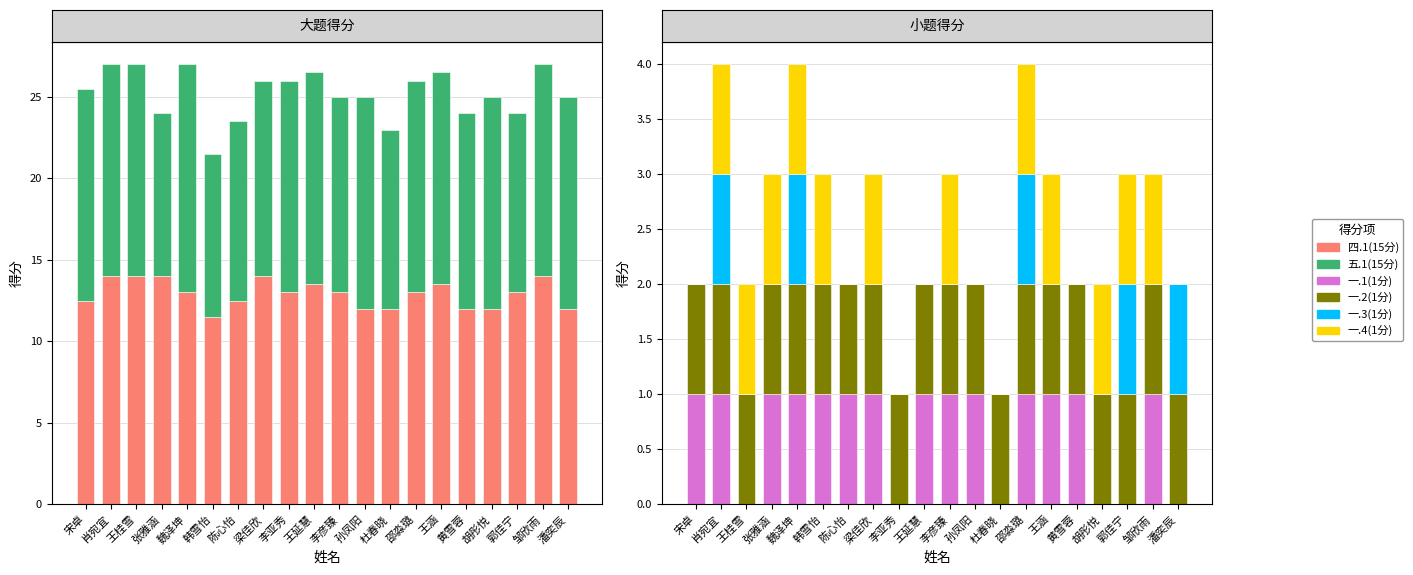

How many data points does each series have?

20